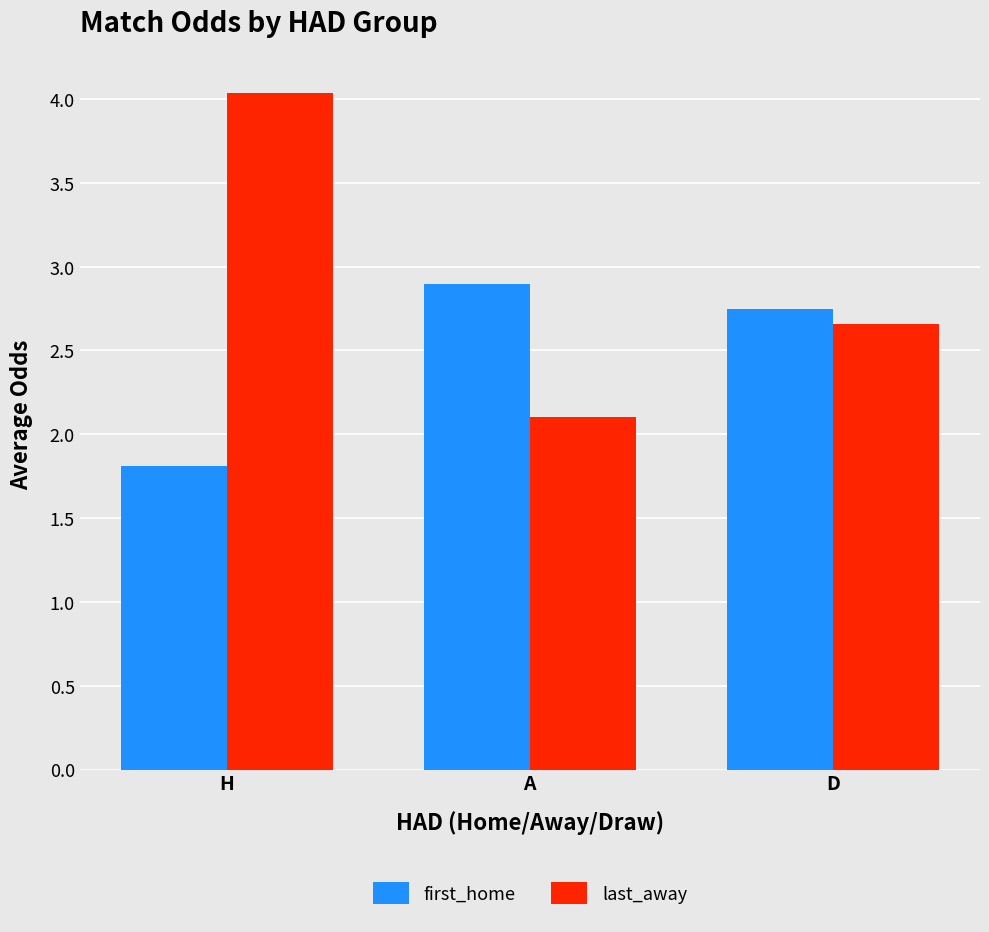

Read the last_away value at H.

4.0